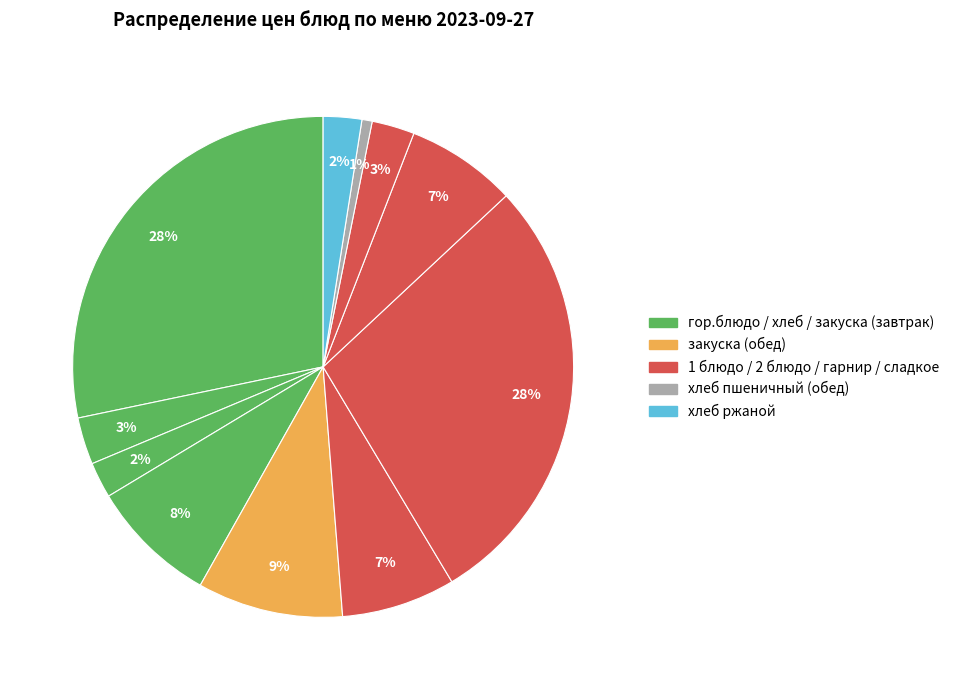

Count the number of slices in the pie.

11